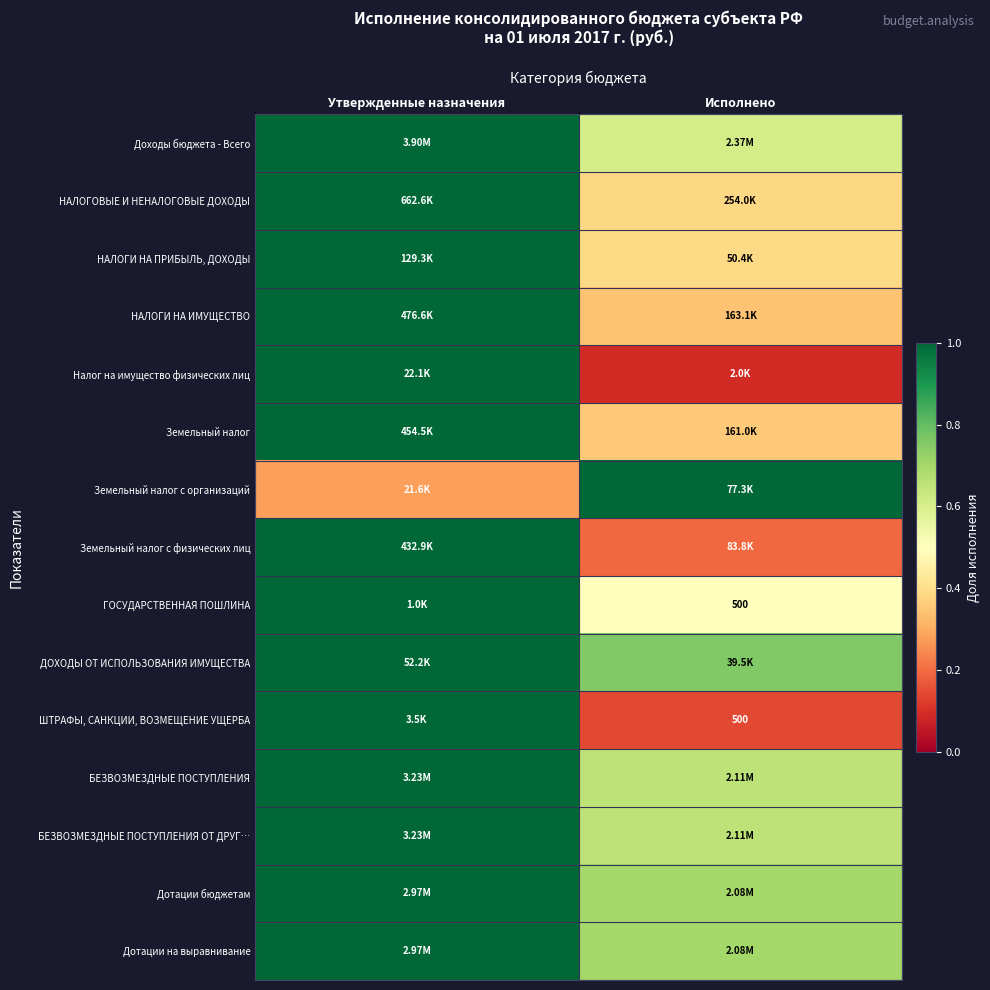

True or false: НАЛОГИ НА ПРИБЫЛЬ, ДОХОДЫ has a value of 0.4 at Исполнено.

True